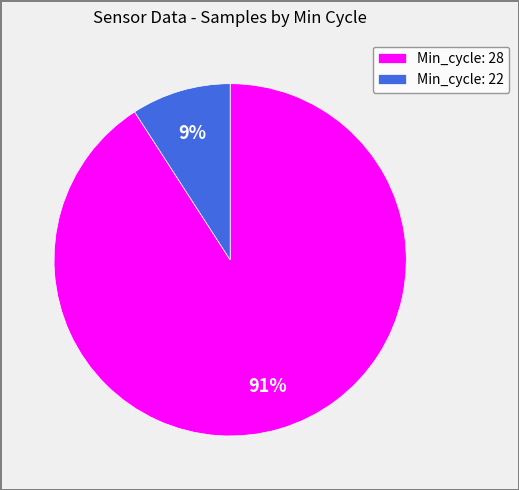

Is the sum of Min_cycle: 28 and Min_cycle: 22 greater than half?

Yes